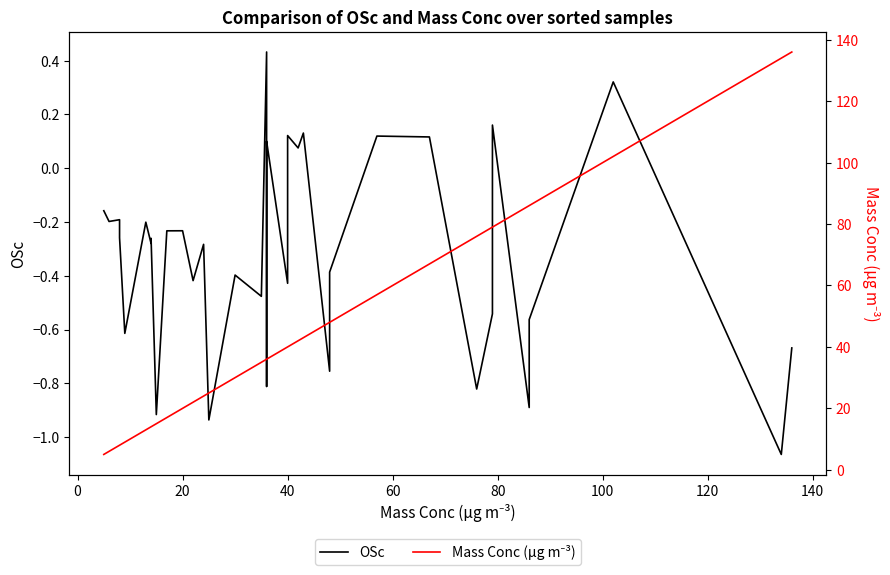

True or false: OSc and Mass Conc (µg m⁻³) cross at least once.

False